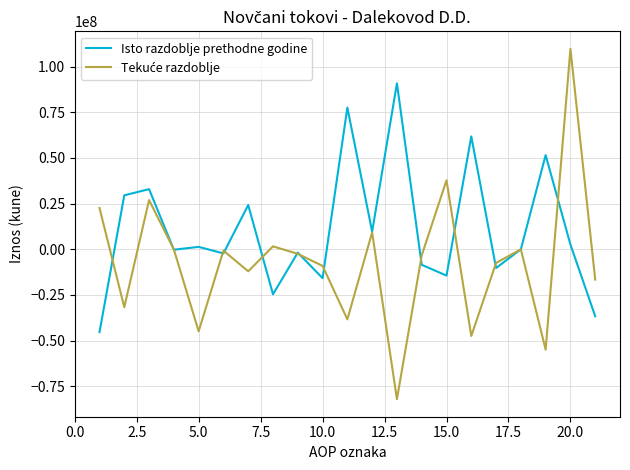

Does the chart have visible grid lines?

Yes